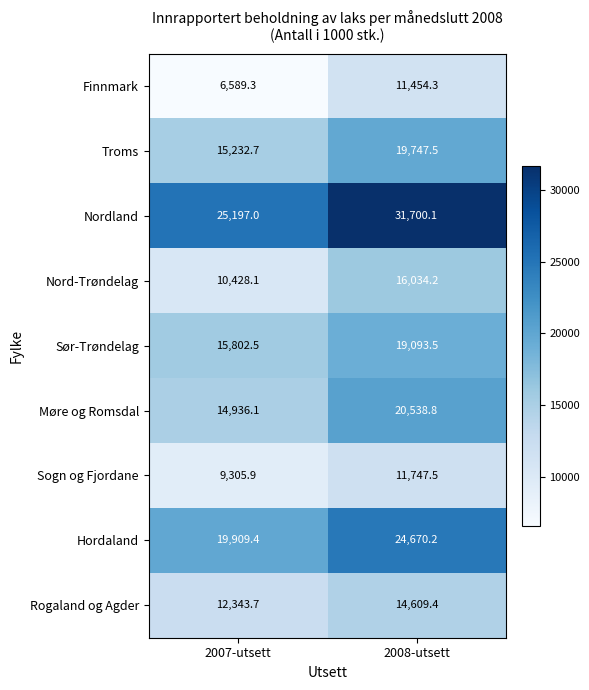

What is the difference between the highest and lowest values at 2008-utsett?

20245.8